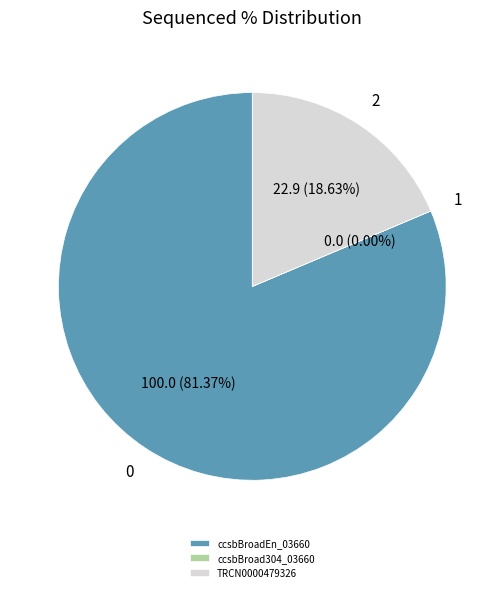

What percentage is the ccsbBroadEn_03660 slice, to the nearest percent?

81%